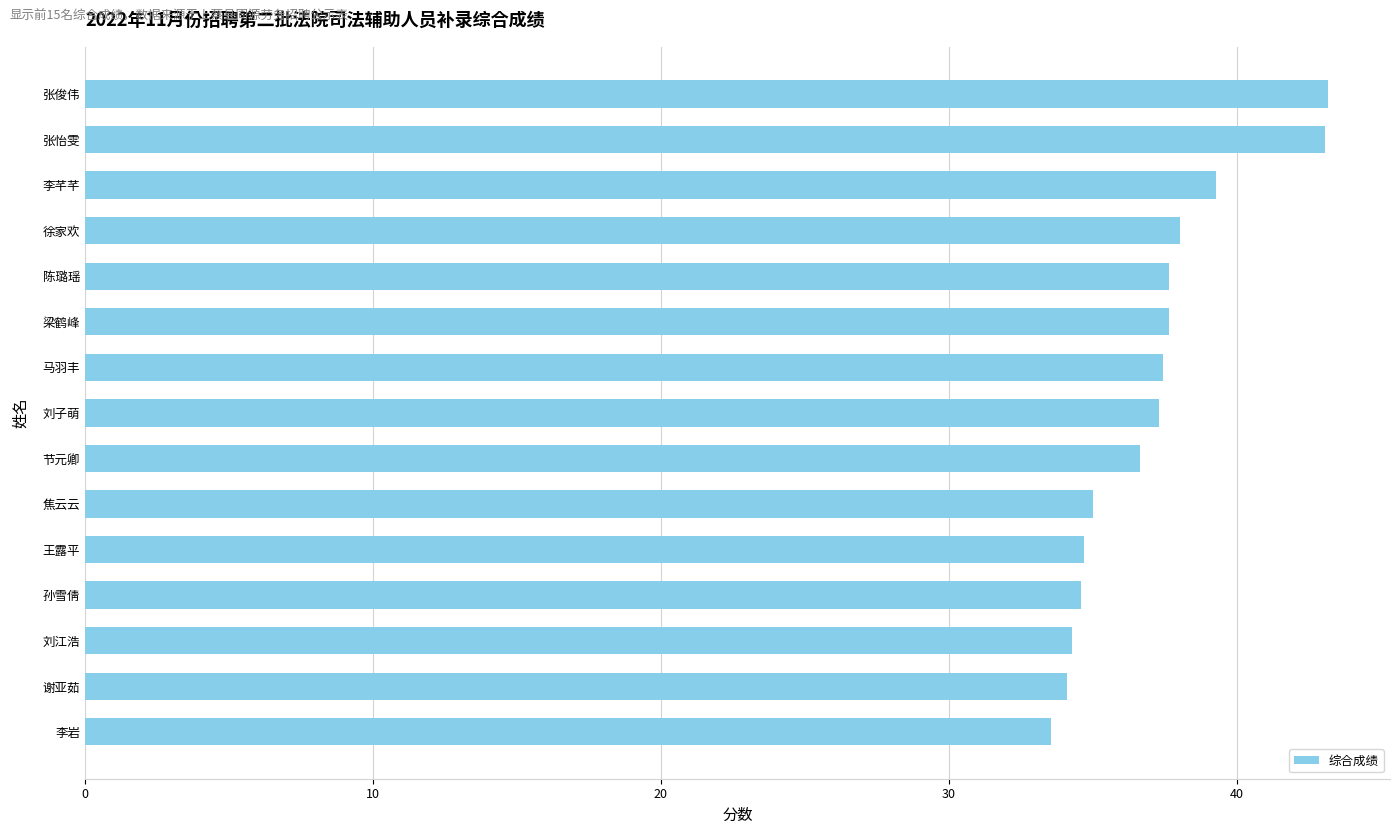

What is the change in value from 李岩 to 梁鹤峰?

+4.1